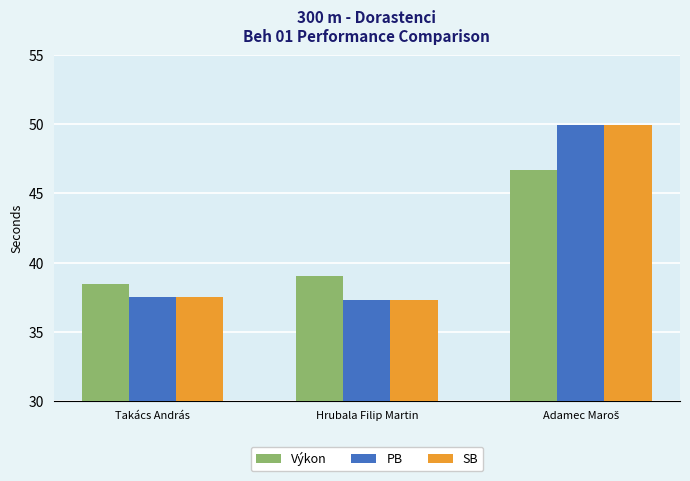

Which category has the lowest value in the Výkon series?

Takács András